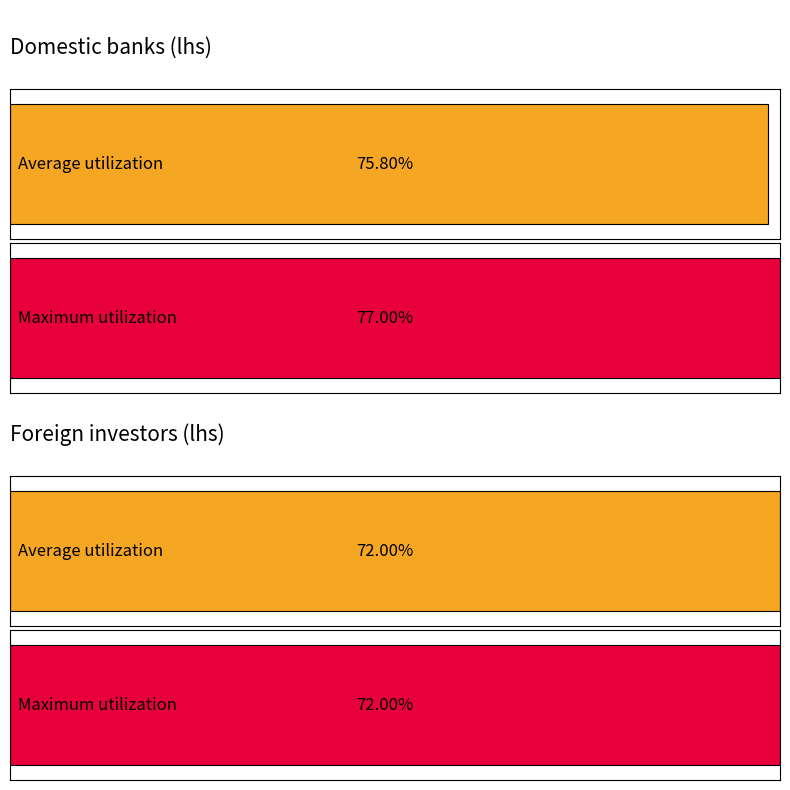

The Foreign investors (lhs) series shows 16.1 at 4. True or false?

False